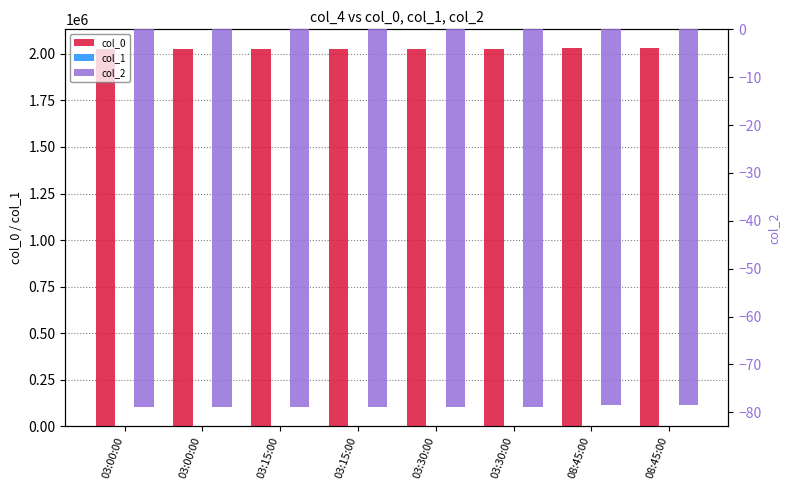

What is the label of the 2nd bar from the left?

03:00:00